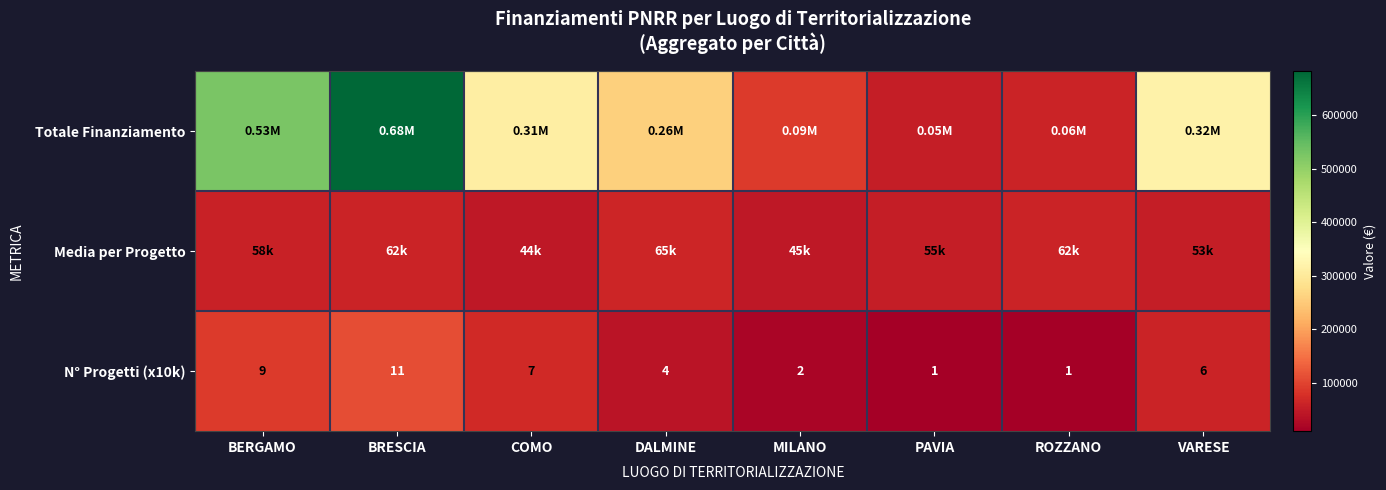

The value of N° Progetti (x10k) at COMO is 41618.3. True or false?

False